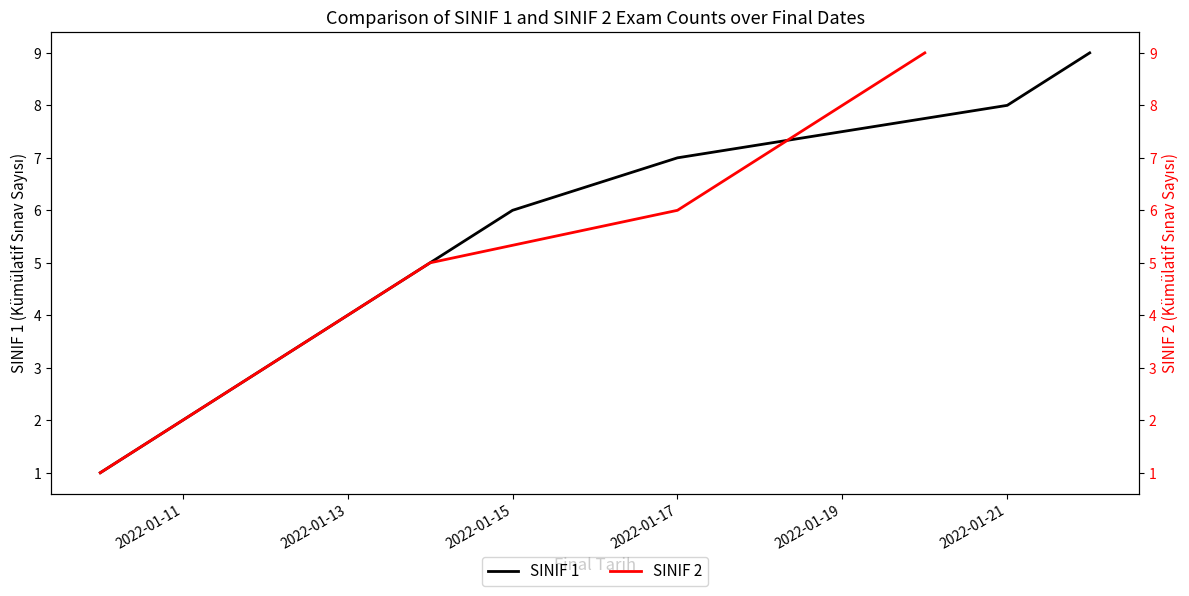

The value of SINIF 1 at 2022-01-11 is 4. True or false?

False